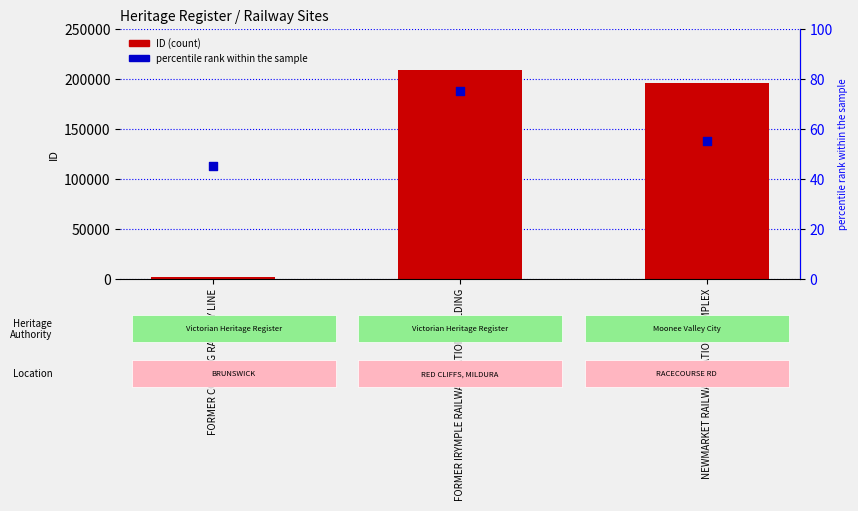

At which category is the sum across all series the highest?

FORMER IRYMPLE RAILWAY STATION BUILDING